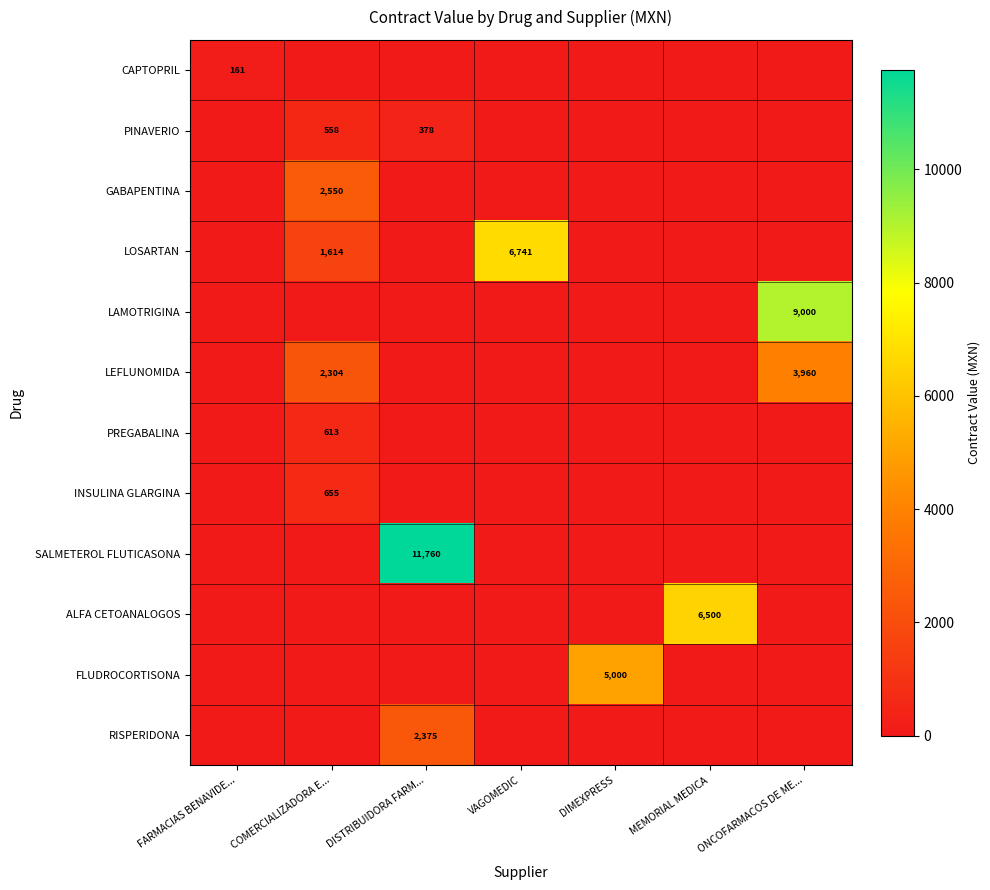

True or false: CAPTOPRIL has a value of 76 at DISTRIBUIDORA FARM....

False